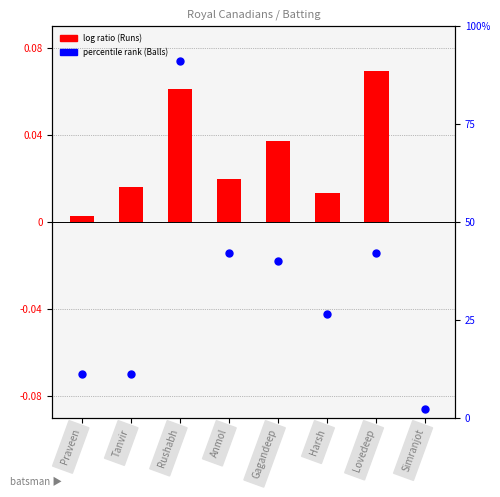

What is the change in value from Praveen to Harsh?

+15.6